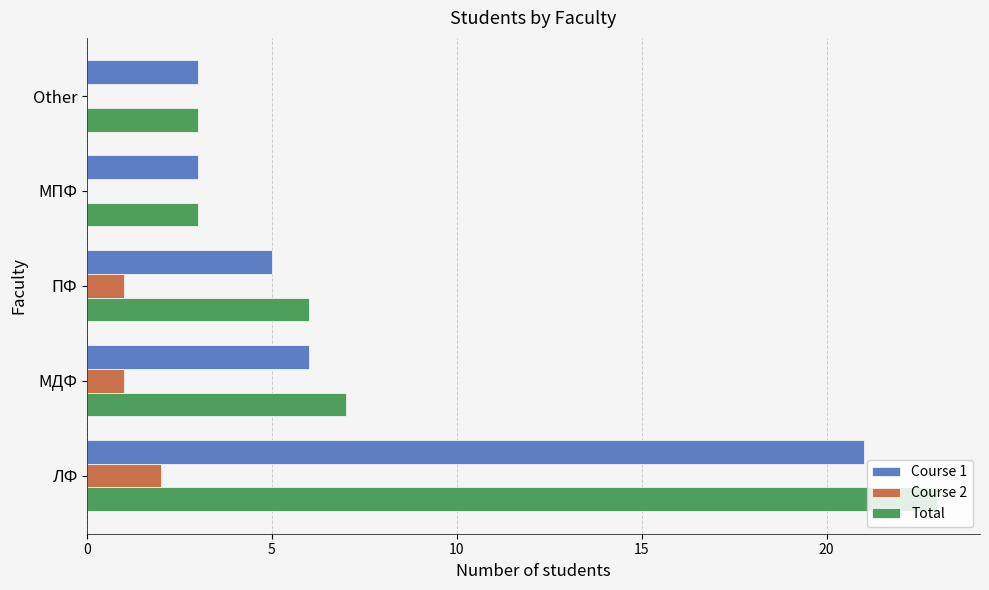

At which category is the sum across all series the highest?

ЛФ